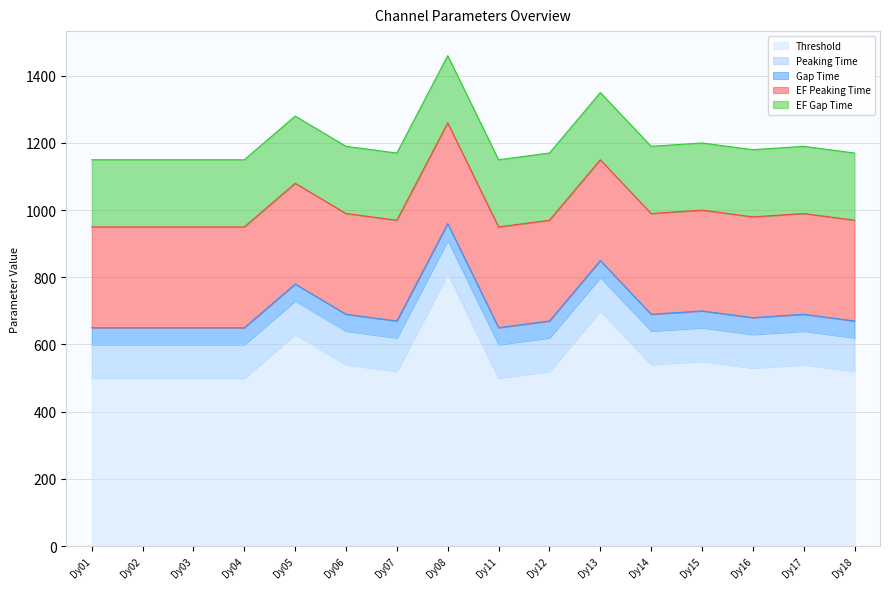

True or false: EF Peaking Time and Gap Time intersect in this chart.

False